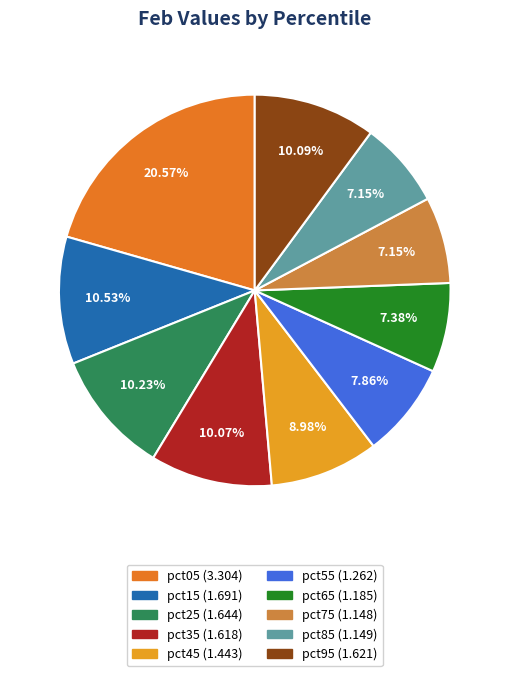

How many slices are in this pie chart?

10